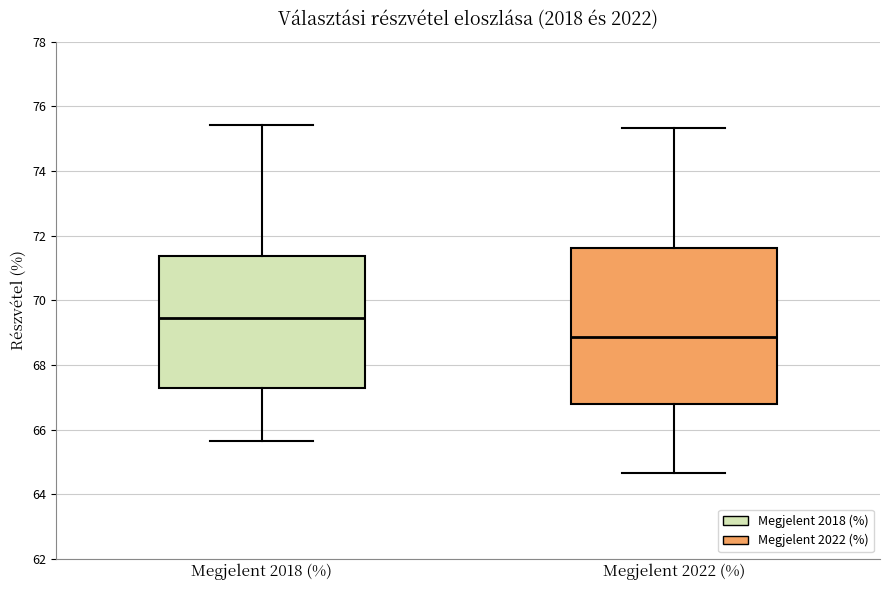

Where does the lower whisker of the box for Megjelent 2022 (%) end on the y-axis? The values are not printed on the chart, so give them approximately, as read against the axis.

64.6